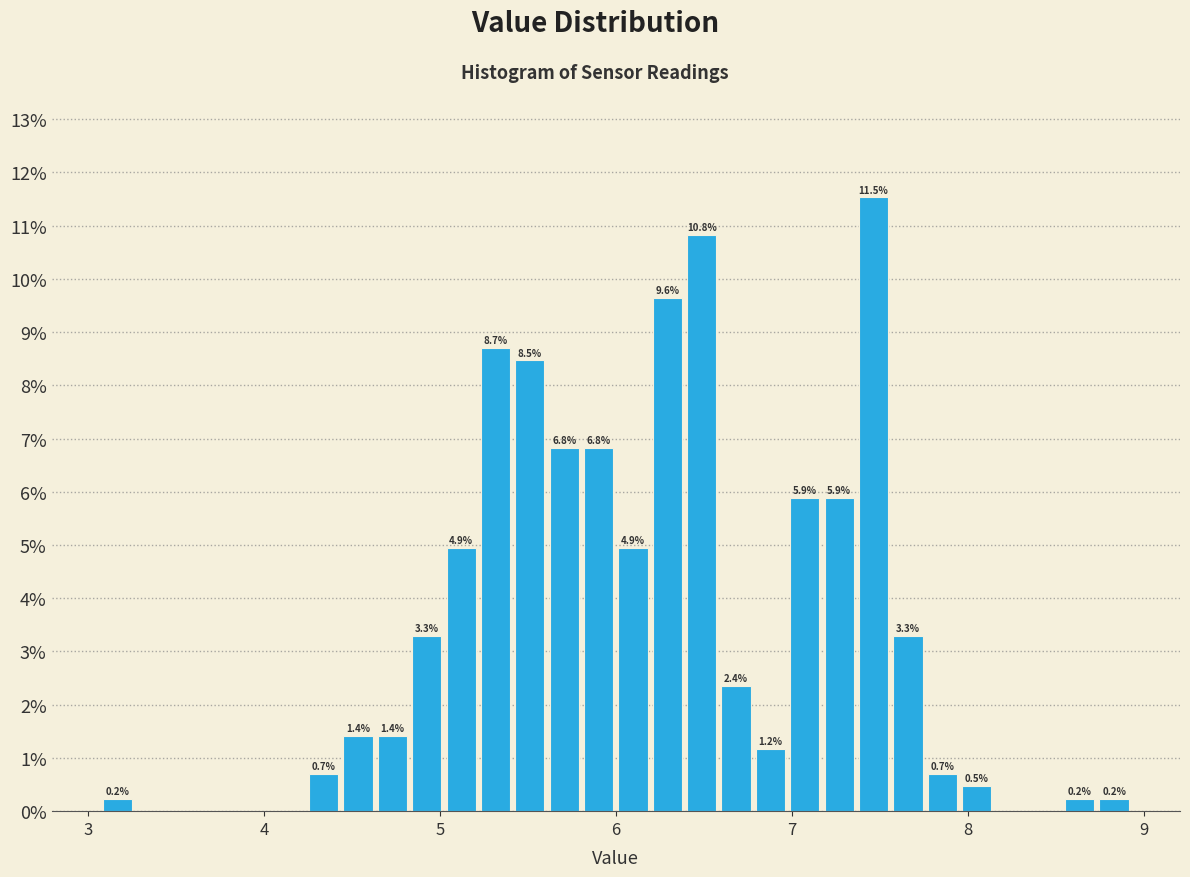

Read against the x-axis, roughly where is the centre of the tallest bar?

7.5